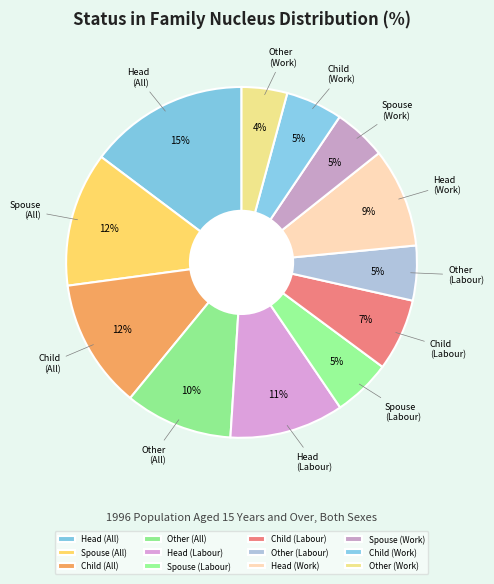

To the nearest percent, what portion does Head (Labour) represent?

11%